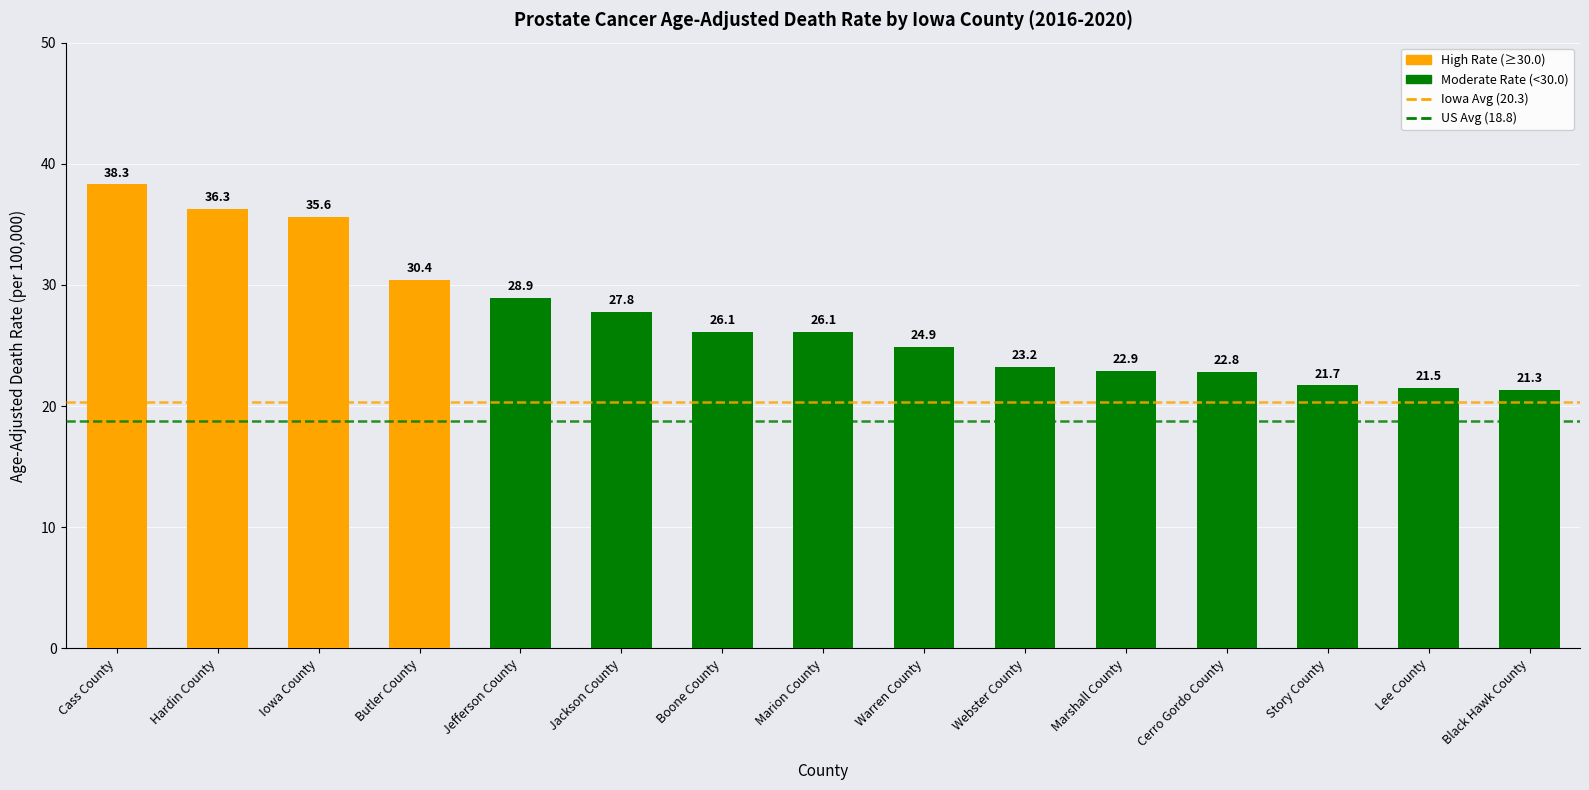

Are the bars horizontal?

No